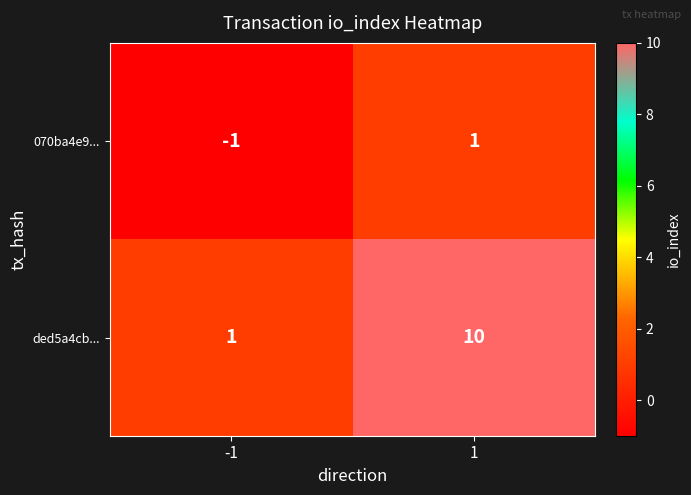

List the series in order of their overall mean, lowest first.

070ba4e9..., ded5a4cb...